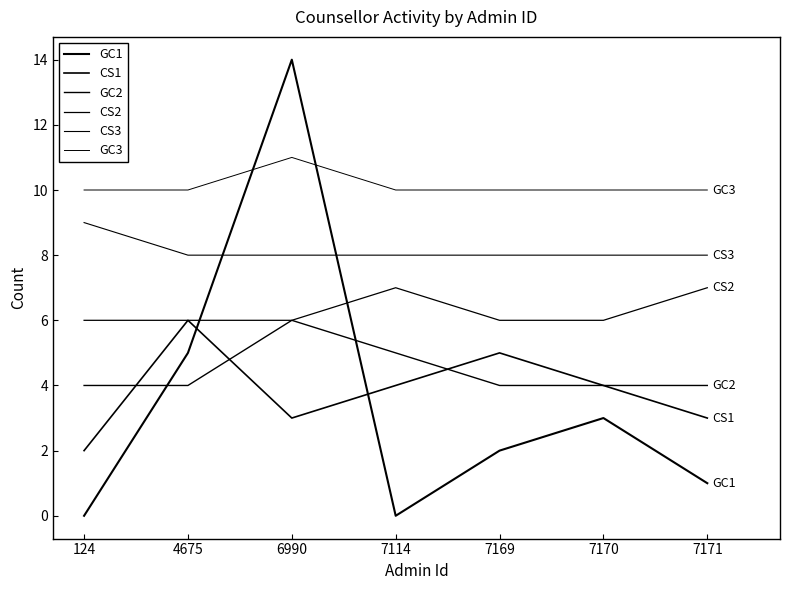

How many lines are shown in the chart?

6